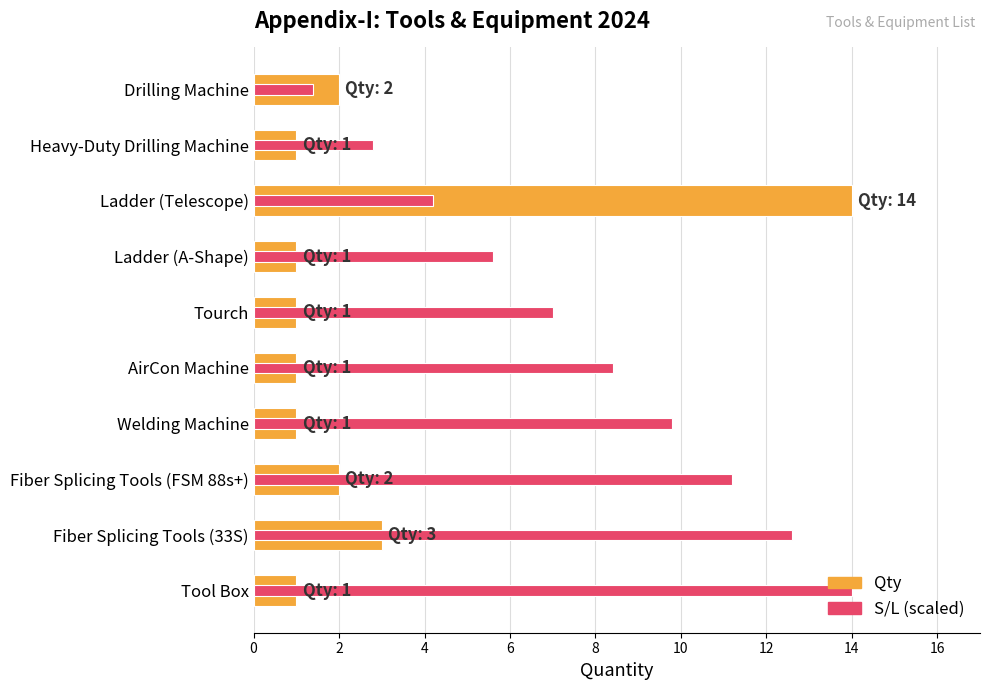

Does the chart contain any negative values?

No